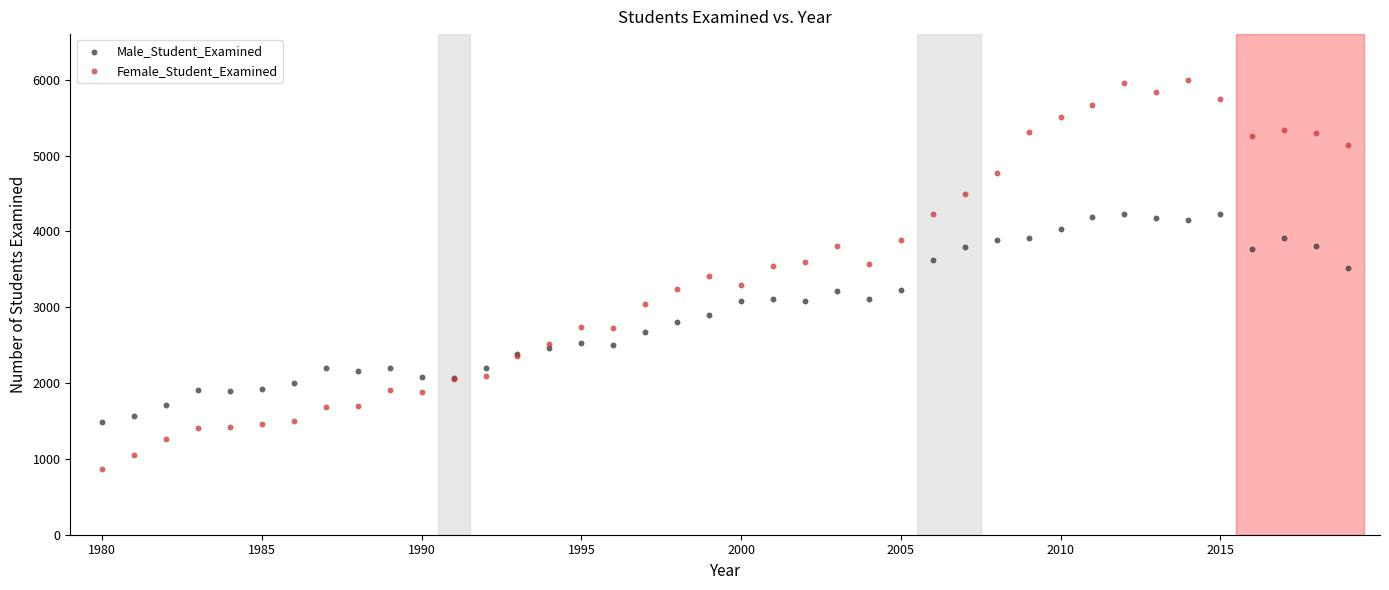

Which series reaches the minimum Y coordinate?

Female_Student_Examined